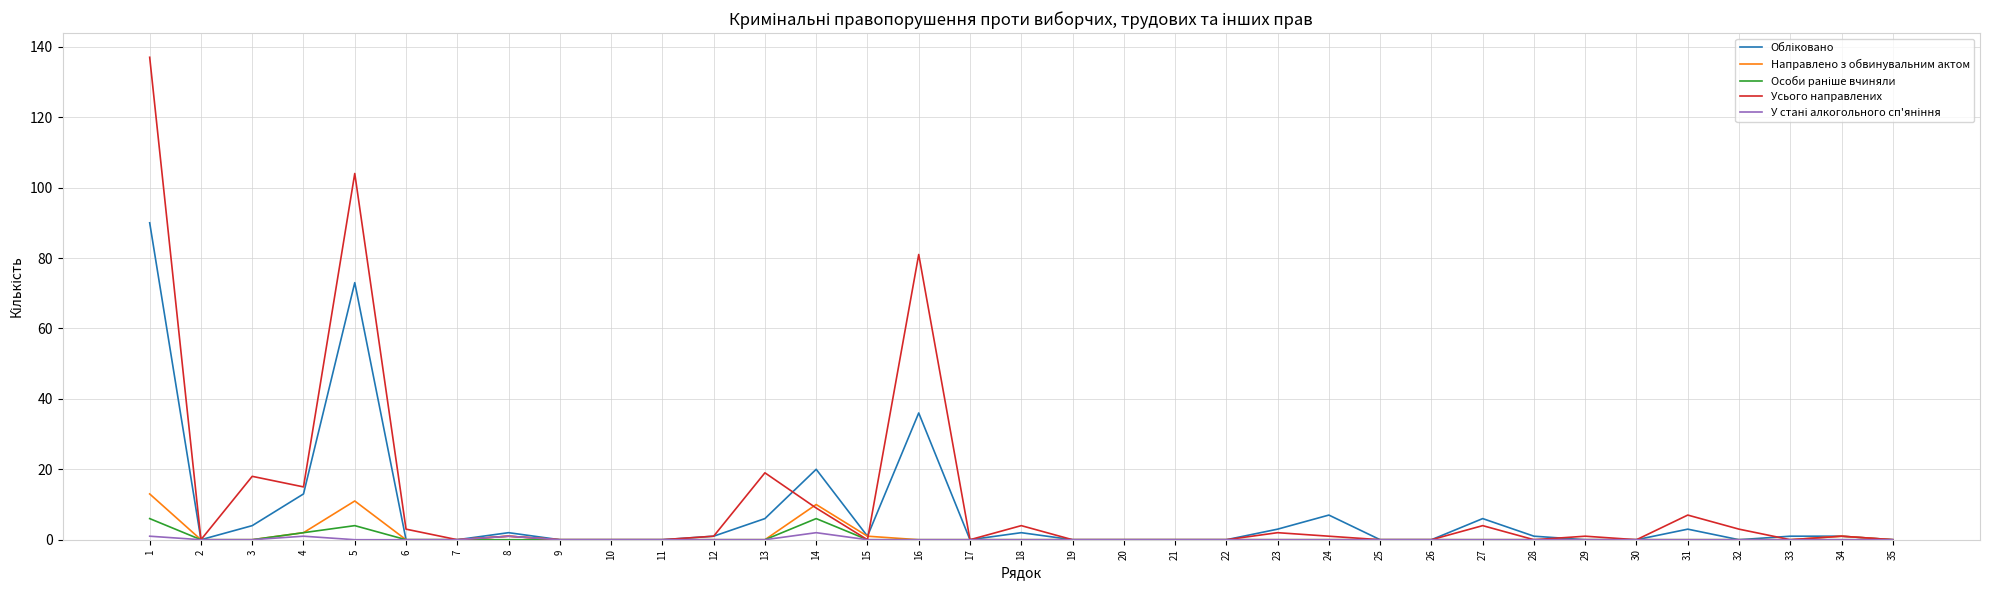

True or false: Направлено з обвинувальним актом has a value of 0 at 24.

True